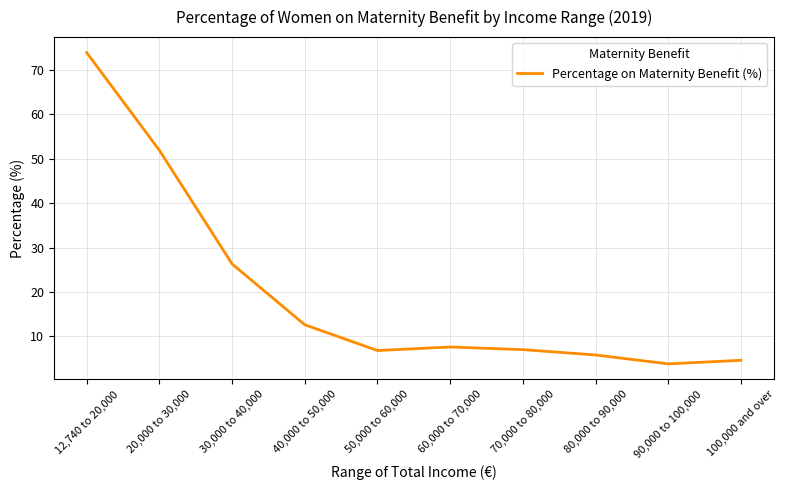

What position from the left is 50,000 to 60,000?

5